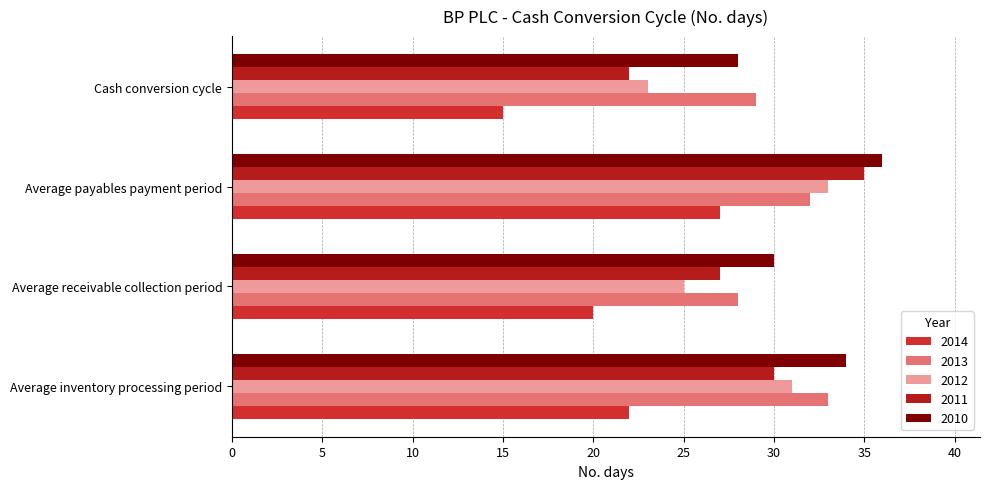

Is it true that 2010 equals 54 at Average payables payment period?

False